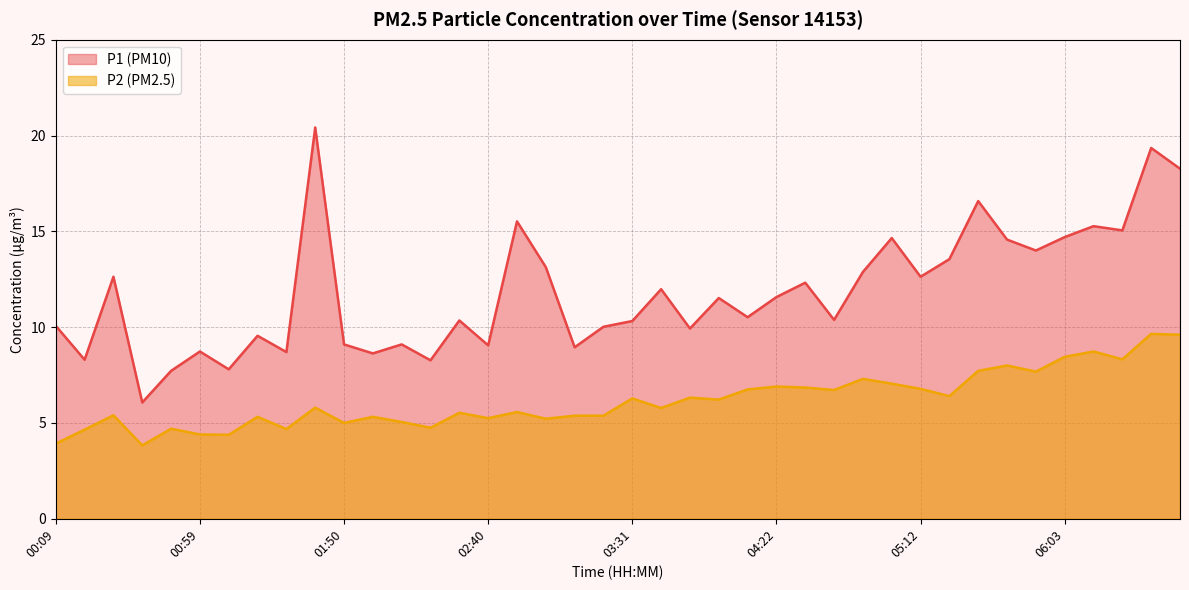

Reading left to right, transcribe all the data shown in this chart.

P1: 00:09=10.1	00:19=8.3	00:29=12.6	00:39=6.1	00:49=7.7	00:59=8.7	01:09=7.8	01:19=9.6	01:29=8.7	01:39=20.4	01:50=9.1	02:00=8.6	02:10=9.1	02:20=8.3	02:30=10.3	02:40=9.1	02:50=15.5	03:00=13.1	03:10=8.9	03:21=10.0	03:31=10.3	03:41=12.0	03:51=9.9	04:02=11.5	04:12=10.5	04:22=11.6	04:32=12.3	04:42=10.4	04:52=12.9	05:02=14.7	05:12=12.6	05:22=13.6	05:32=16.6	05:42=14.6	05:52=14.0	06:03=14.7	06:13=15.3	06:23=15.1	06:33=19.4	06:43=18.3
P2: 00:09=3.9	00:19=4.7	00:29=5.4	00:39=3.8	00:49=4.7	00:59=4.4	01:09=4.4	01:19=5.3	01:29=4.7	01:39=5.8	01:50=5.0	02:00=5.3	02:10=5.0	02:20=4.8	02:30=5.5	02:40=5.2	02:50=5.6	03:00=5.2	03:10=5.4	03:21=5.4	03:31=6.3	03:41=5.8	03:51=6.3	04:02=6.2	04:12=6.8	04:22=6.9	04:32=6.8	04:42=6.7	04:52=7.3	05:02=7.0	05:12=6.8	05:22=6.4	05:32=7.7	05:42=8.0	05:52=7.7	06:03=8.4	06:13=8.7	06:23=8.3	06:33=9.7	06:43=9.6